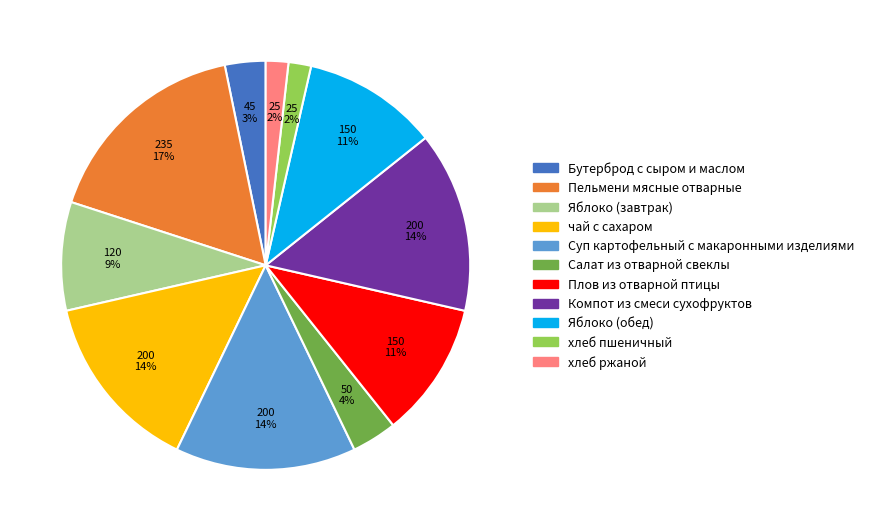

Do Салат из отварной свеклы and Компот из смеси сухофруктов together represent more than half of the pie?

No